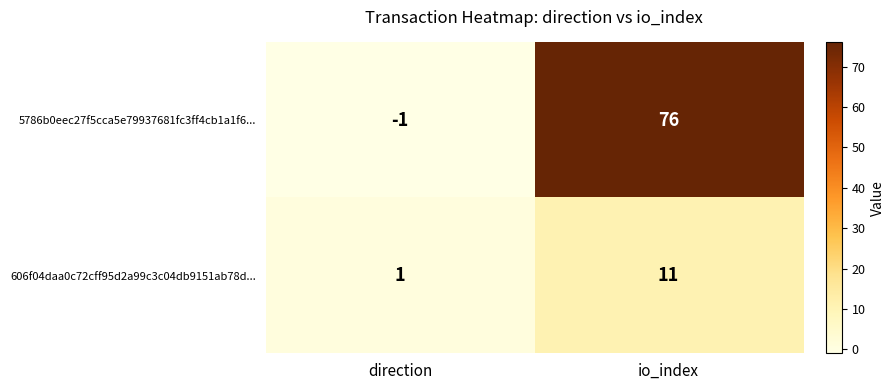

What is the difference between the highest and lowest values at io_index?

65